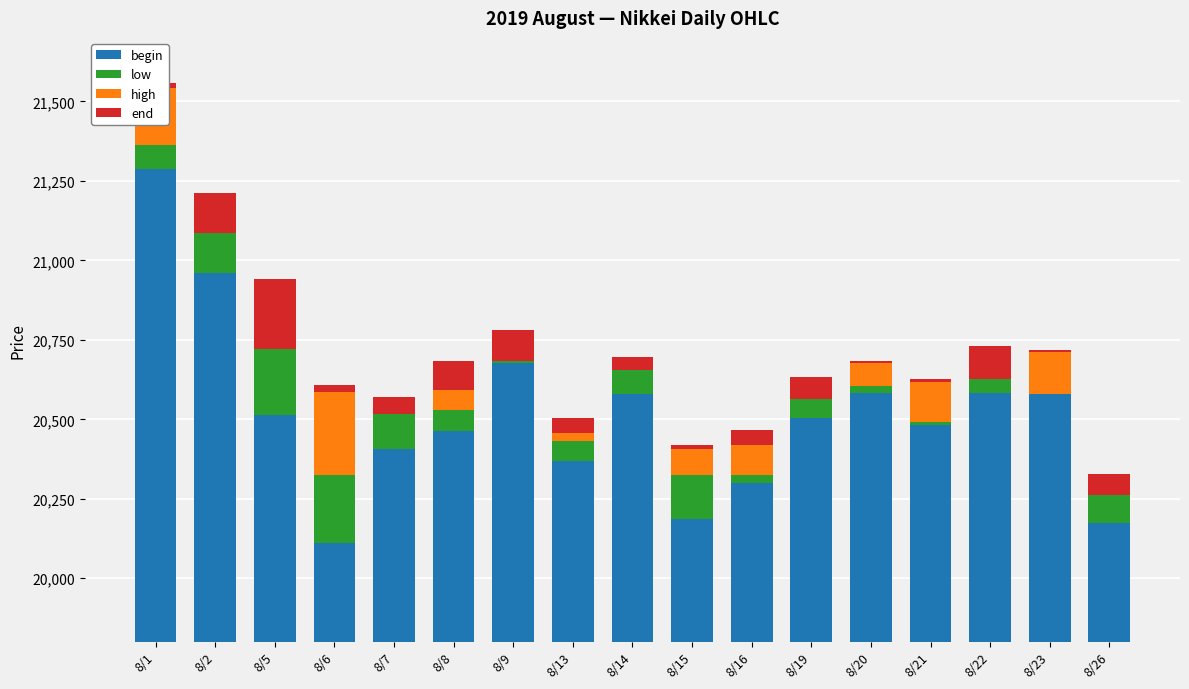

Which series has the largest total across all categories?

begin